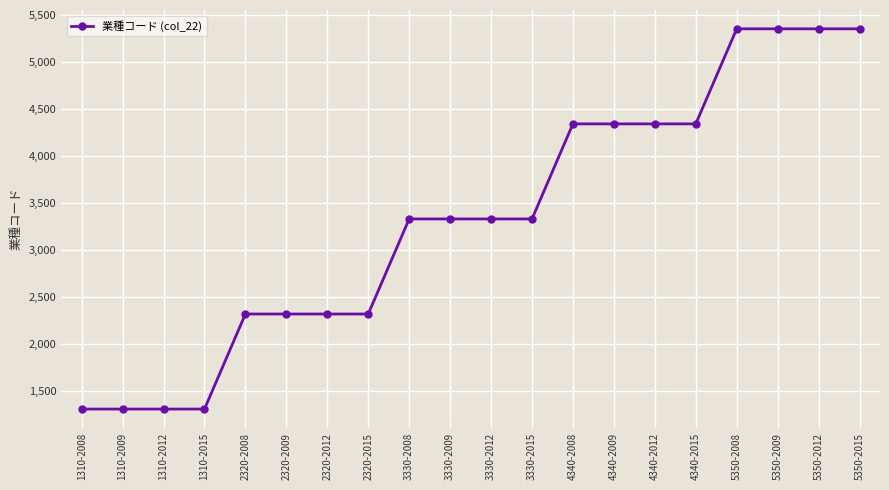

Reading left to right, transcribe all the data shown in this chart.

1310	1310	1310	1310	2320	2320	2320	2320	3330	3330	3330	3330	4340	4340	4340	4340	5350	5350	5350	5350